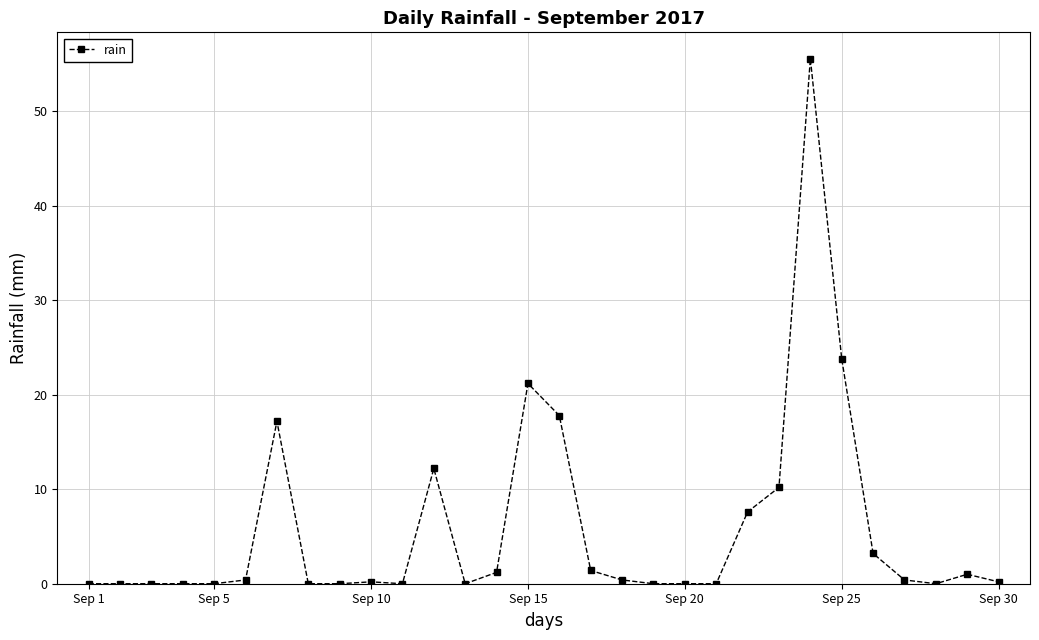

What is the maximum value shown in the chart?

55.6